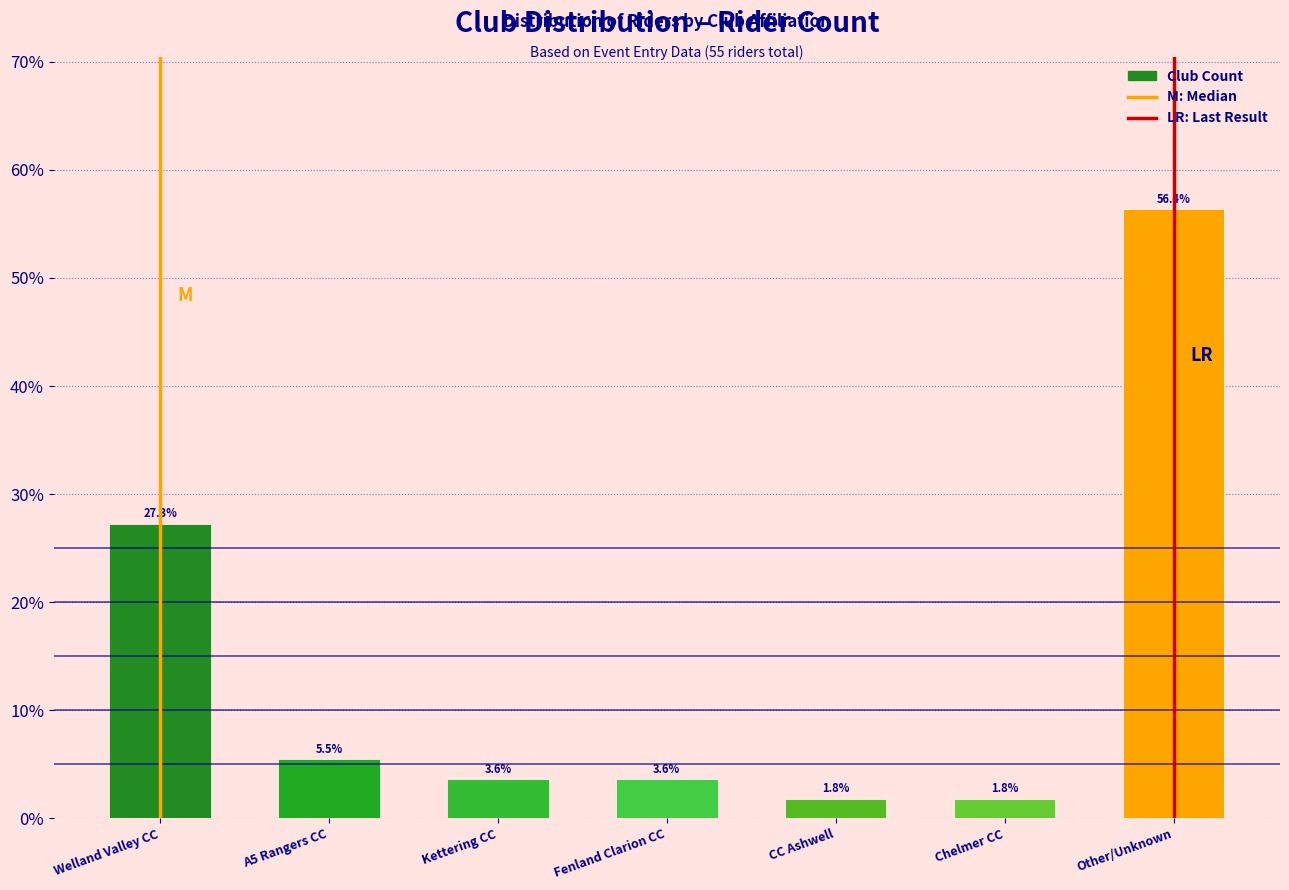

Reading left to right, list all the values displayed in this chart.

27.3	5.5	3.6	3.6	1.8	1.8	56.4